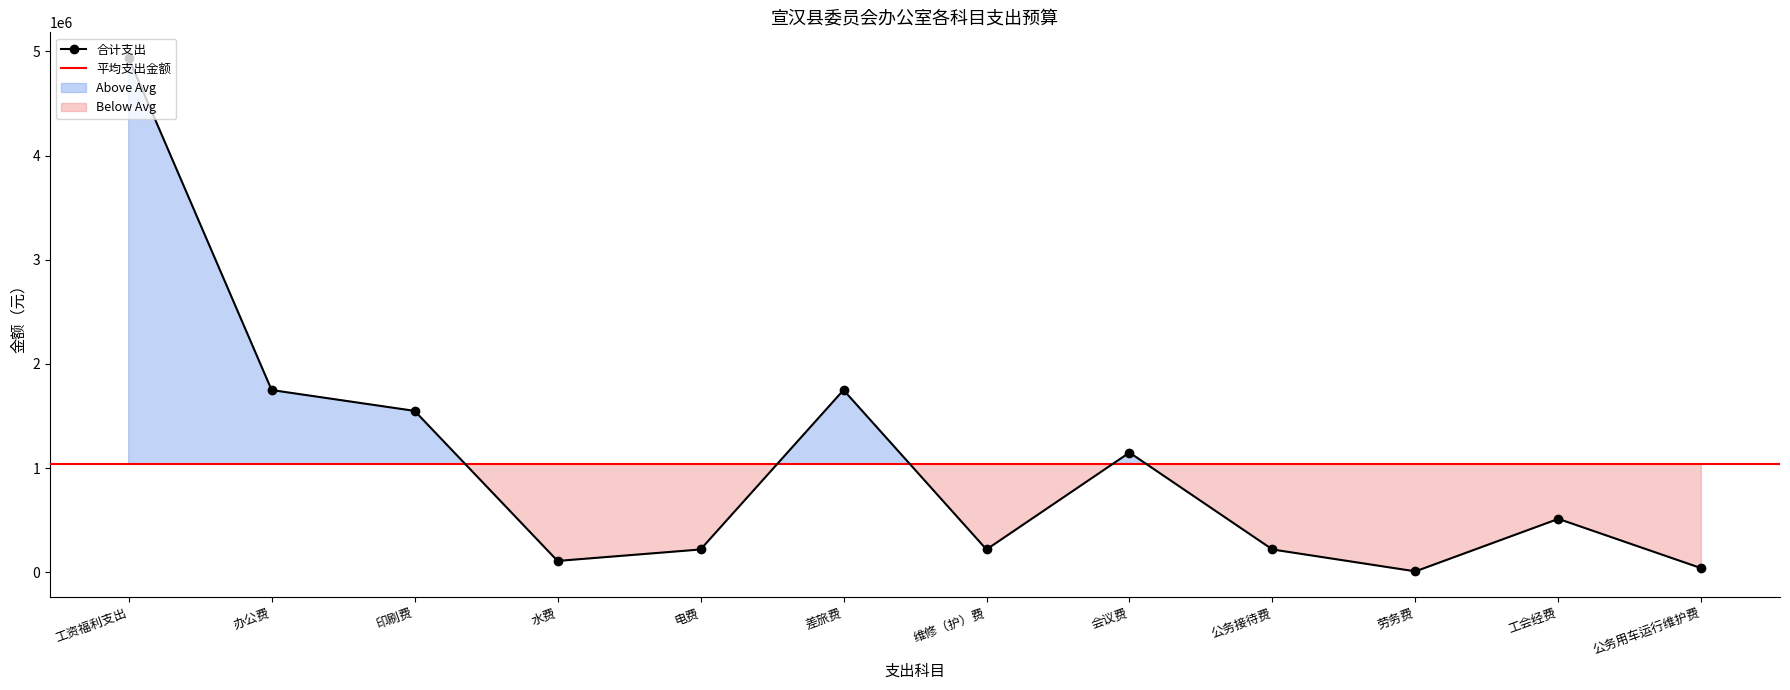

Is it true that 合计支出 equals 110000 at 水费?

True